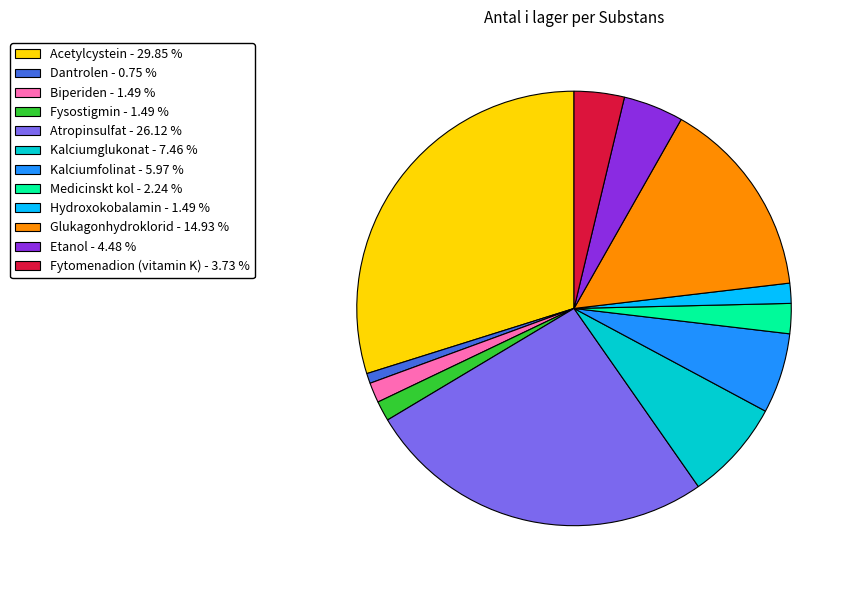

Combined, do Glukagonhydroklorid and Etanol account for over 50%?

No